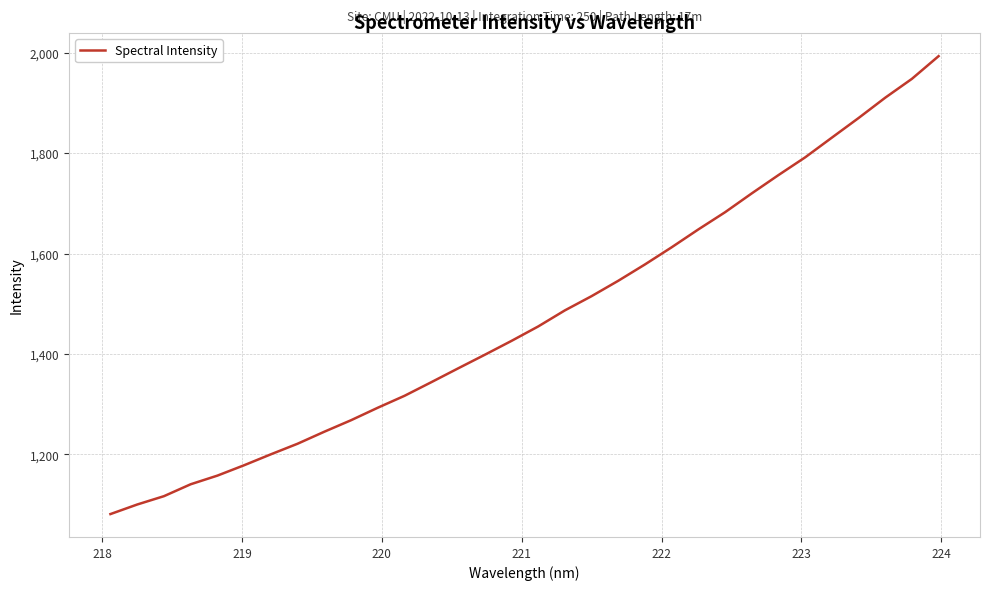

Is this an area chart (filled region under the line)?

No